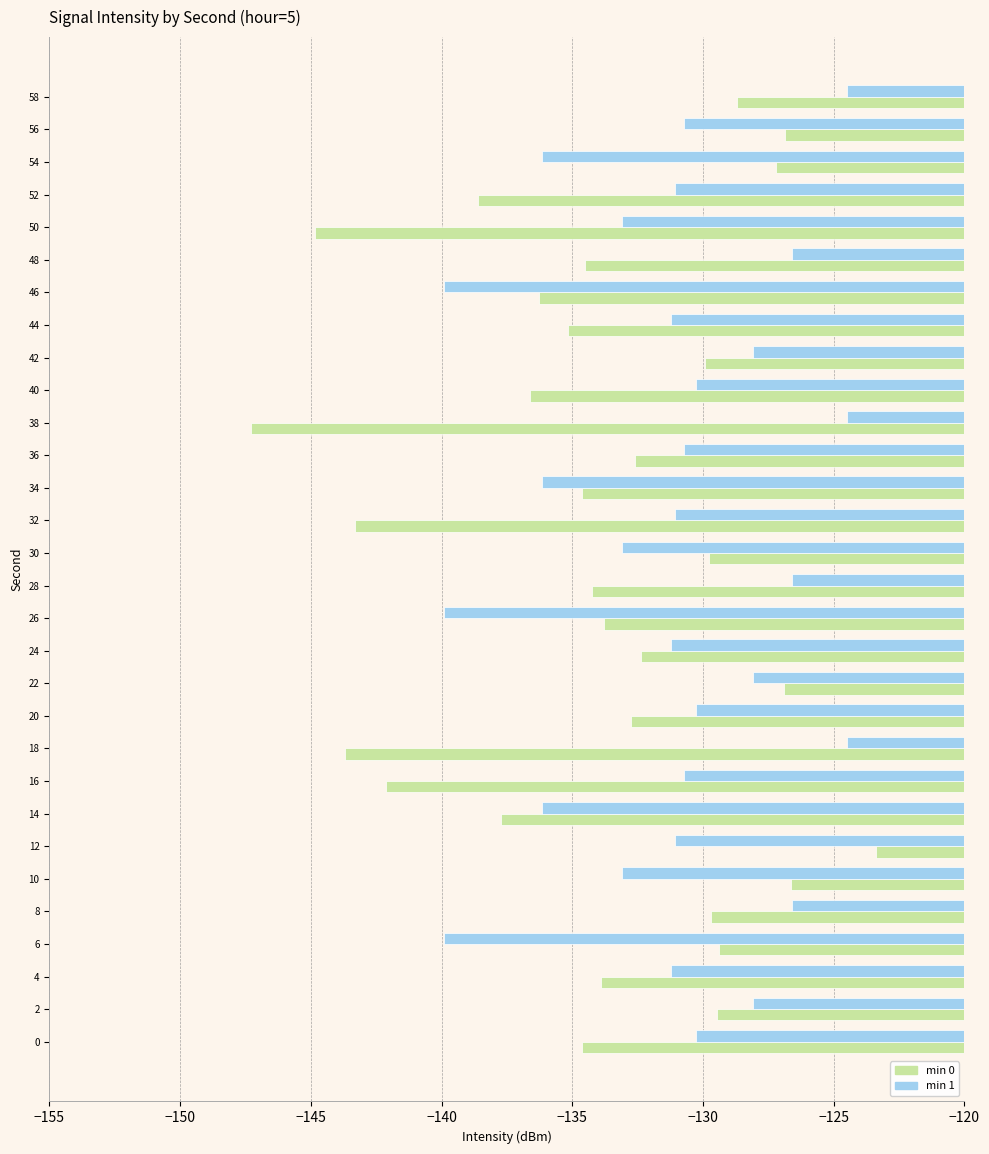

Which series has the largest total across all categories?

min 1